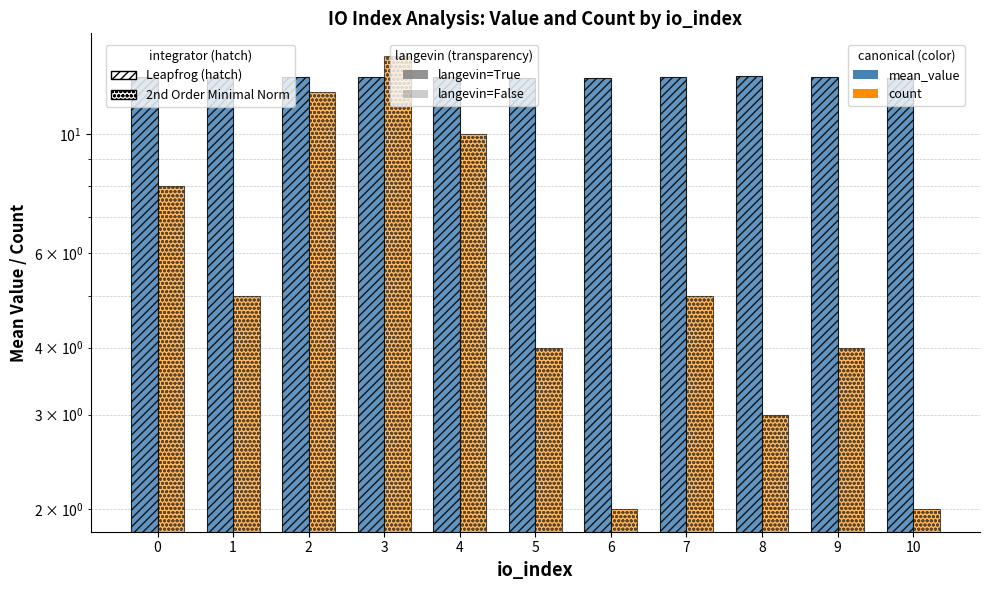

What is the average value of the count series?

6.3